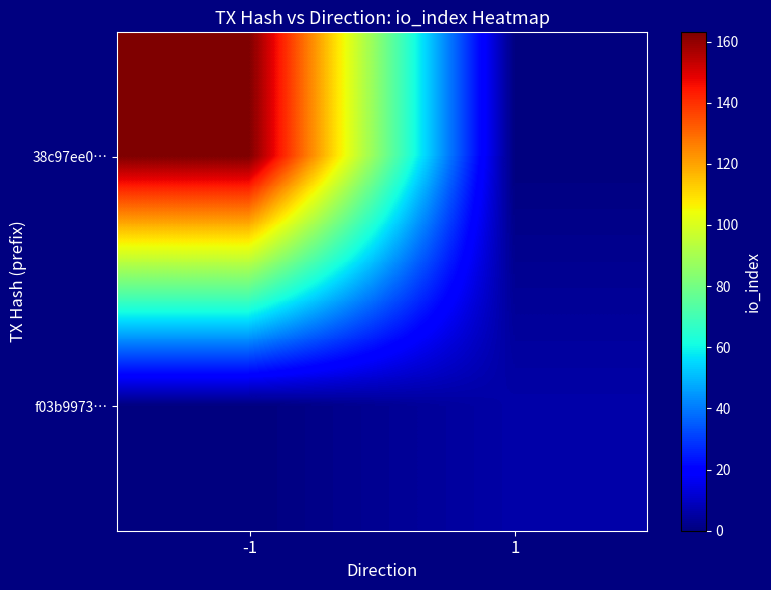

Which has a higher value, -1 or 1?

-1